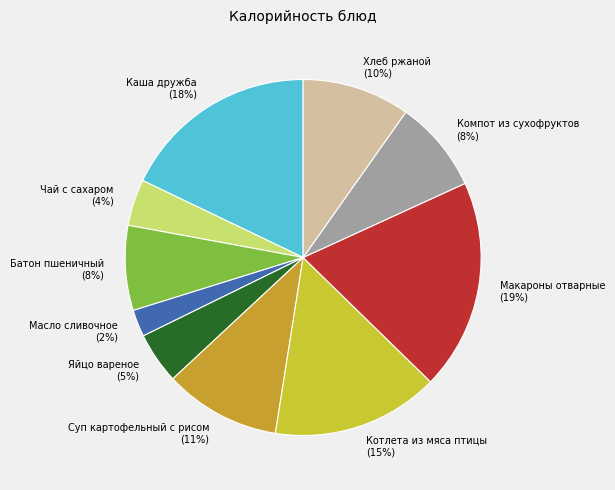

To the nearest percent, what percentage of the pie is Хлеб ржаной?

10%